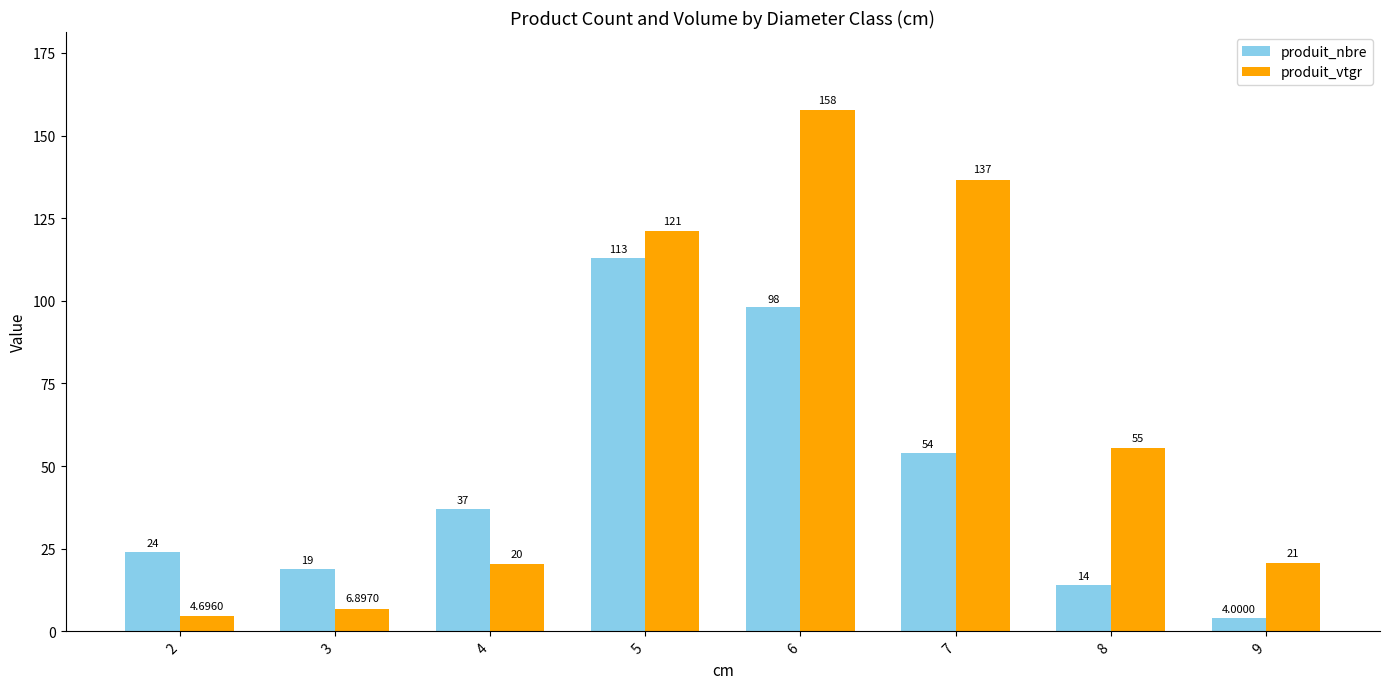

True or false: produit_nbre has a value of 98.0 at 6.

True